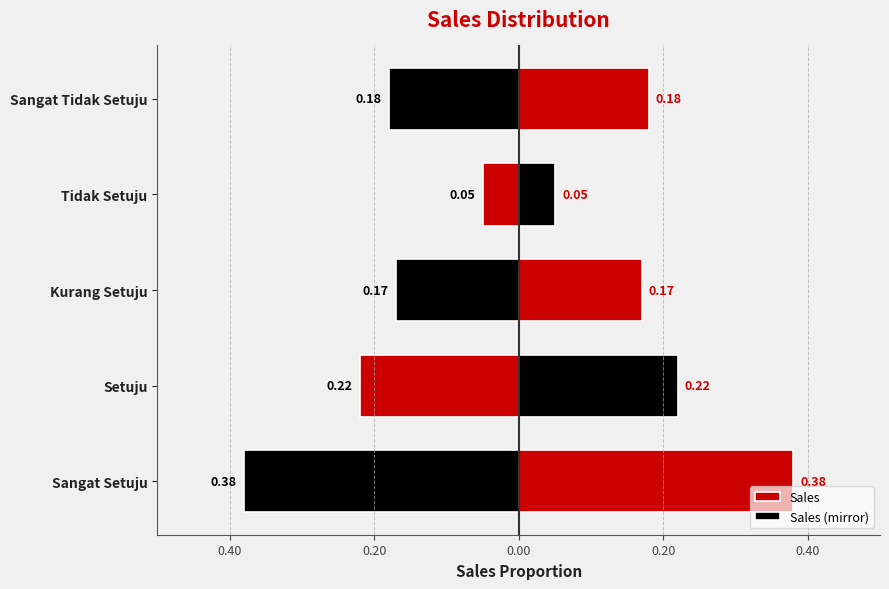

The Sales series shows 0.1 at Setuju. True or false?

False